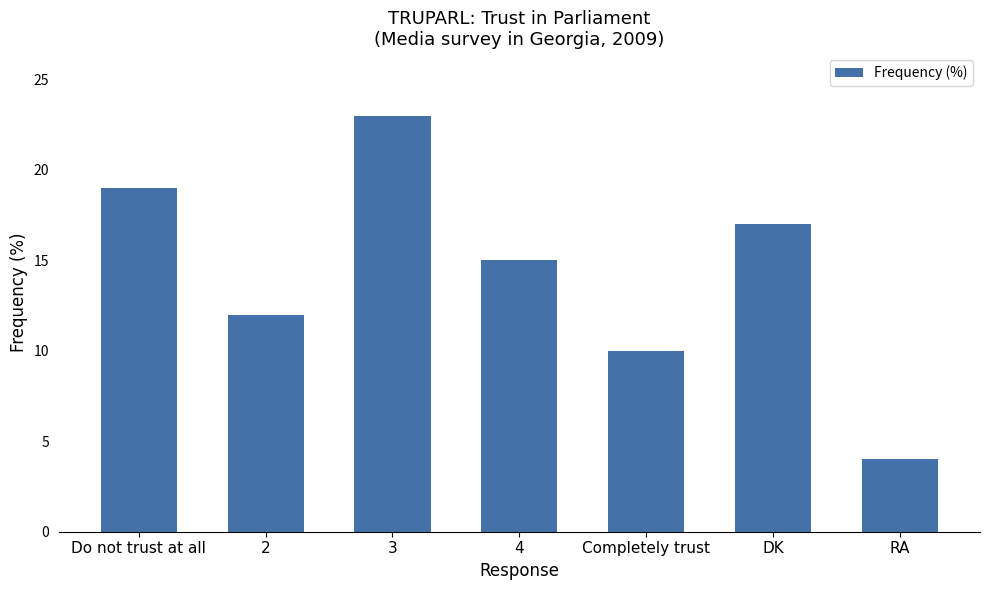

What value does the data have at 4?

15